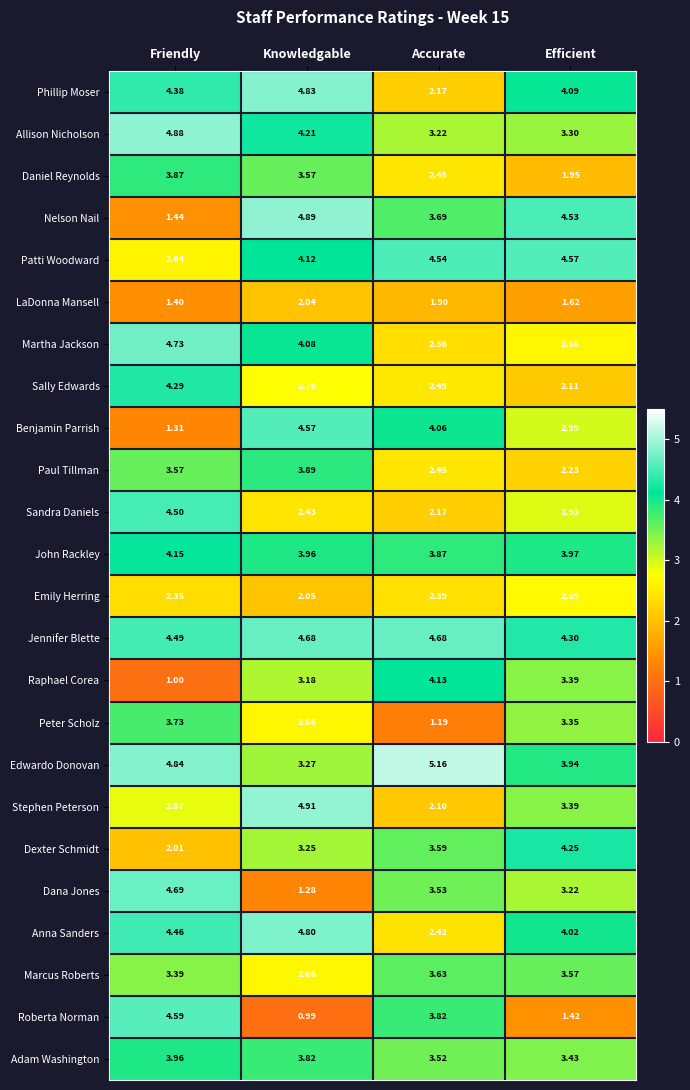

Which series has the widest spread of values?

Roberta Norman